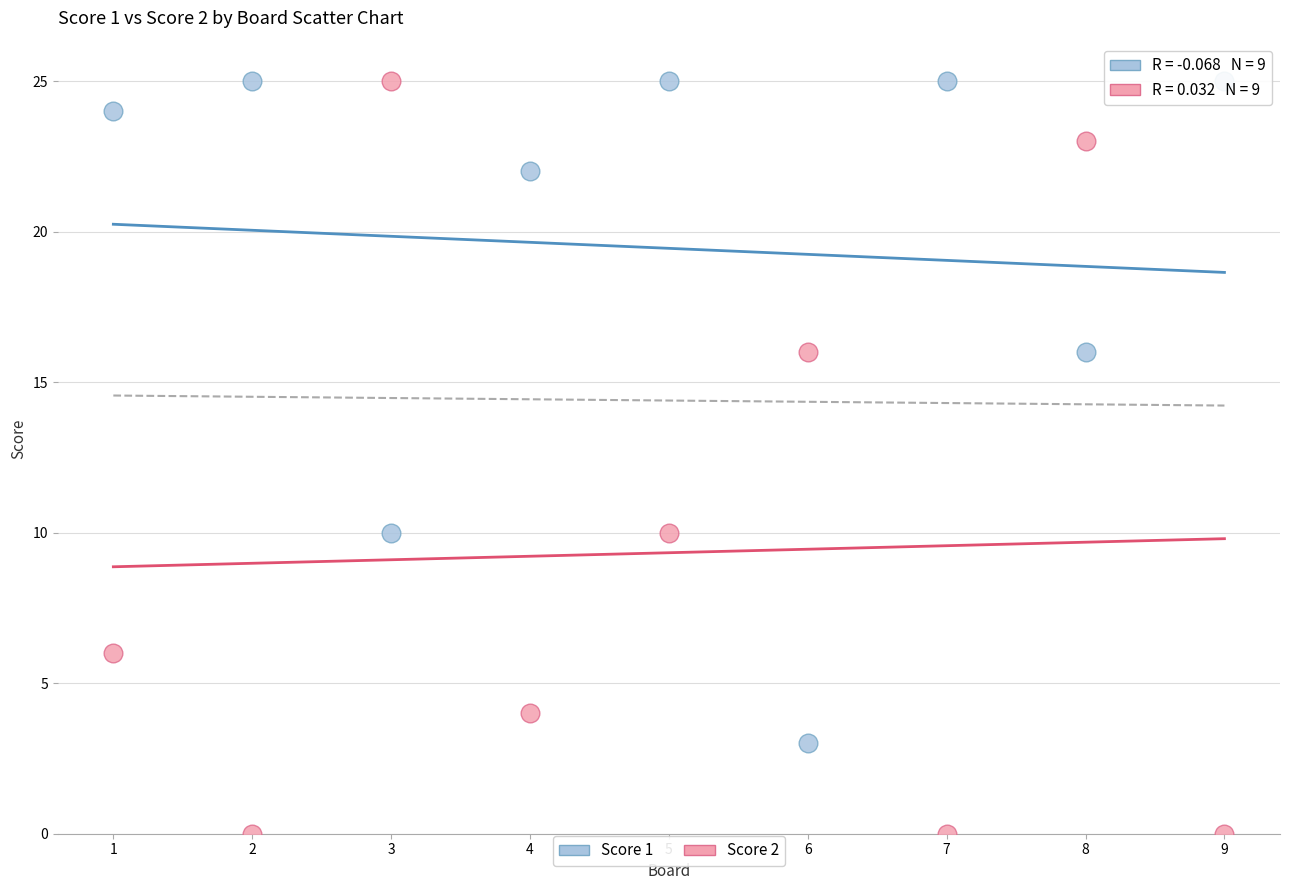

What are all the series names shown in the legend?

Score 1, Score 2